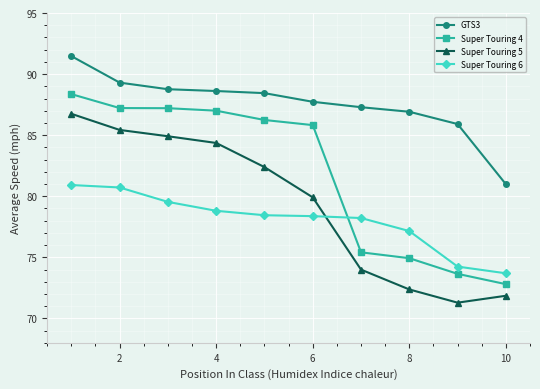

What is the value of the Super Touring 4 point at the 10th from the left?

72.8